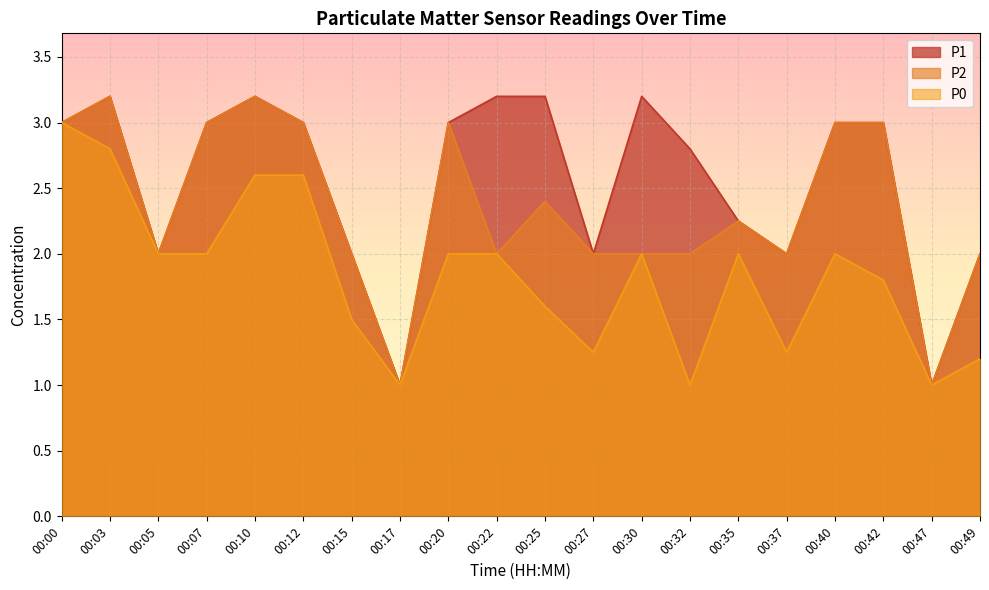

What is the maximum value for P1?

3.2